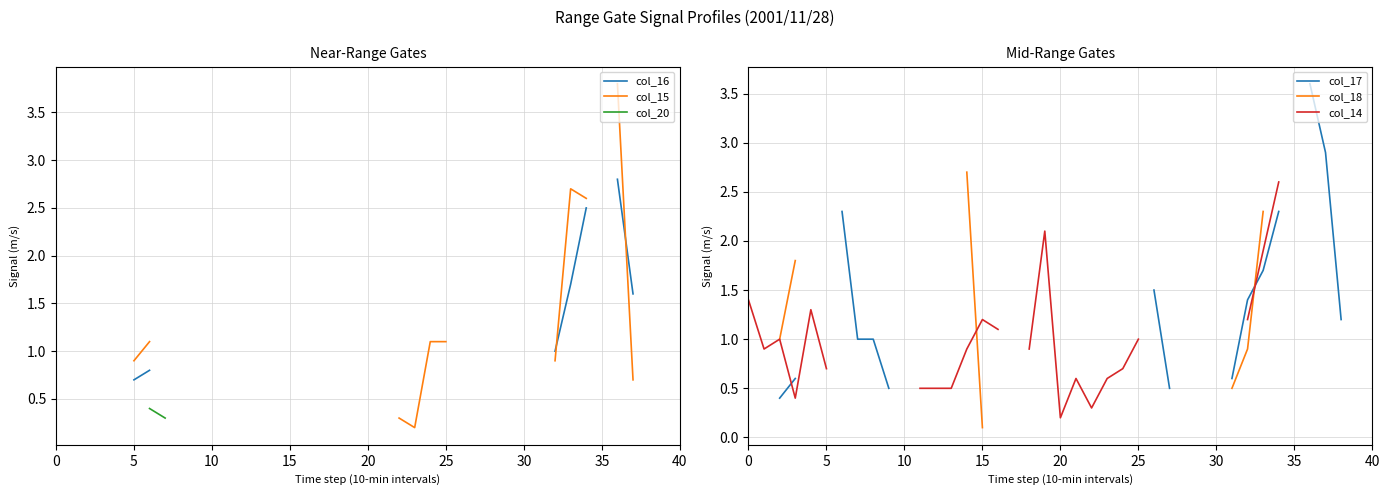

Count the number of categories in the chart.

40